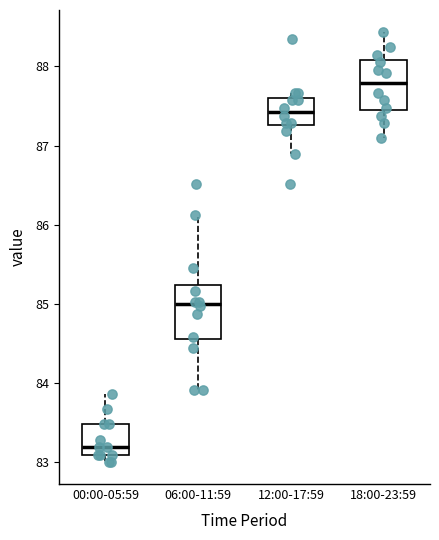

Which box has the highest median line?

18:00-23:59